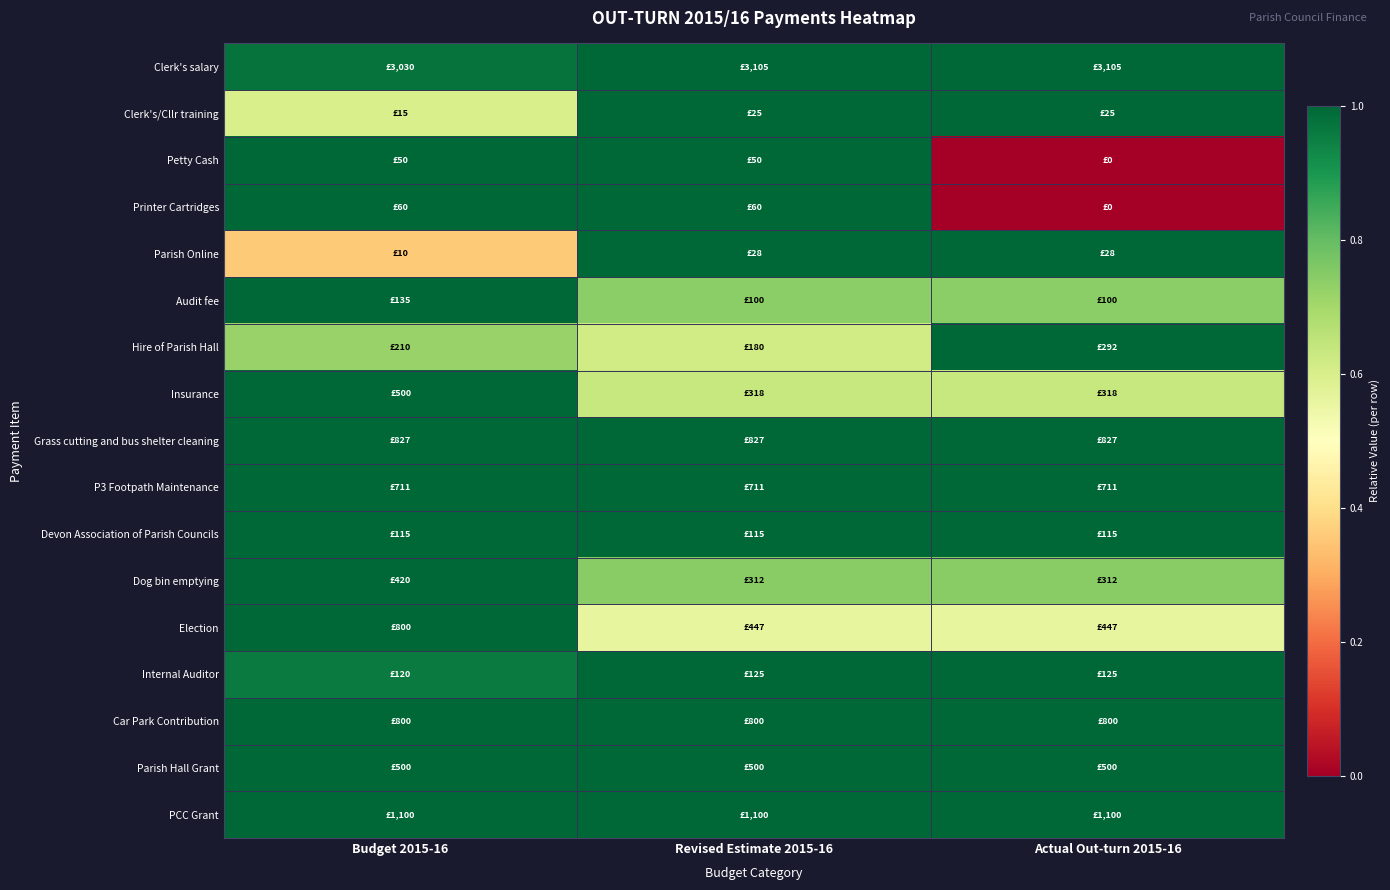

At how many categories does at least one series exceed 0?

3